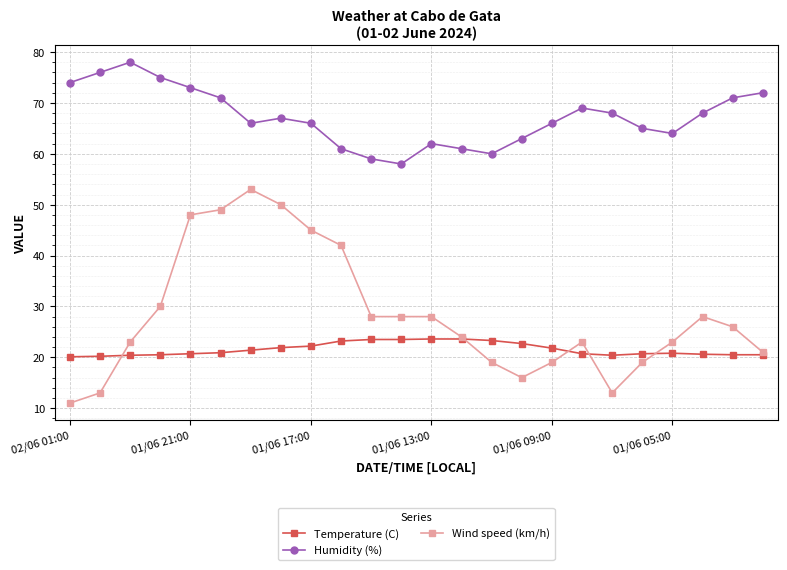

True or false: Wind speed (km/h) and Humidity (%) intersect in this chart.

False